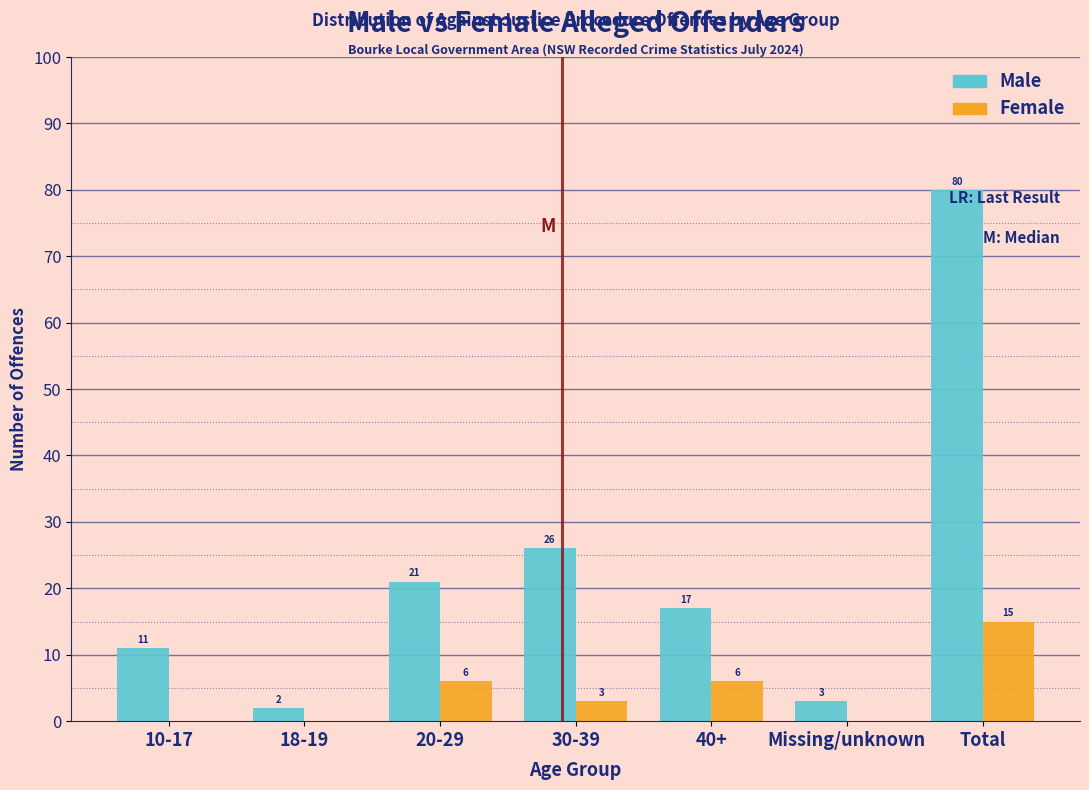

The Male series shows 11 at 10-17. True or false?

True